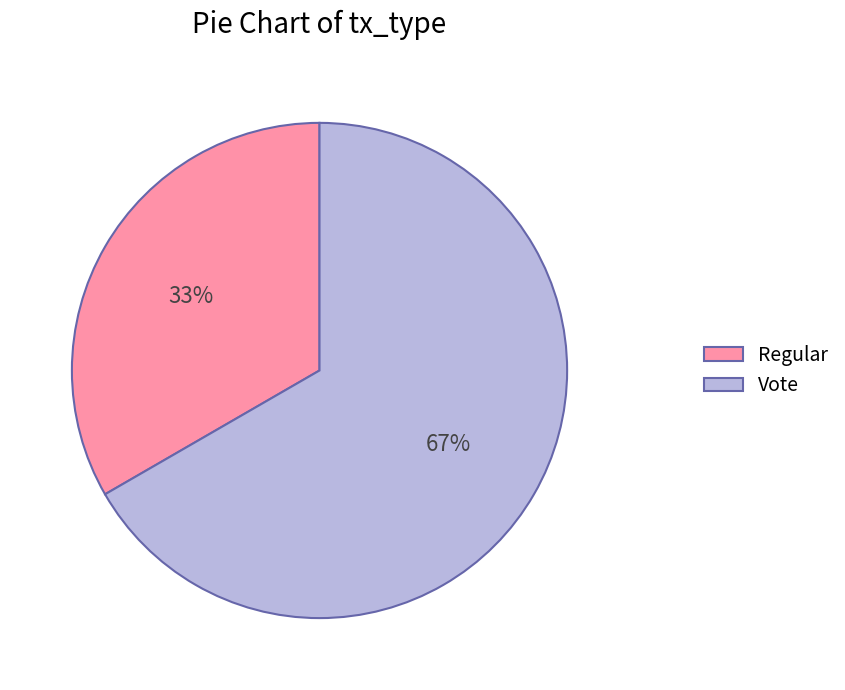

Count the number of slices in the pie.

2